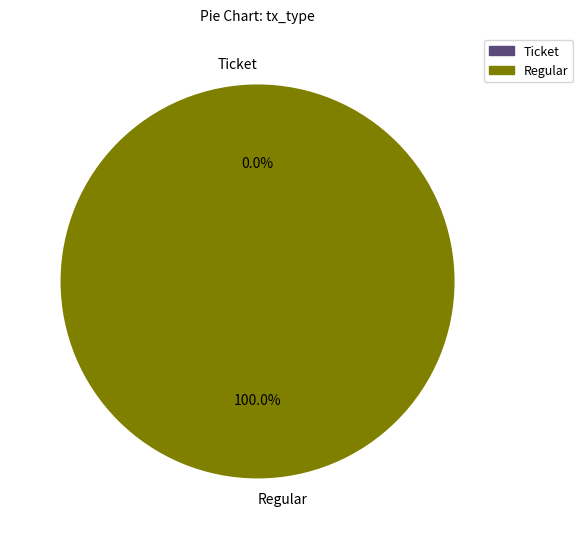

What is the largest slice in the pie chart?

Regular